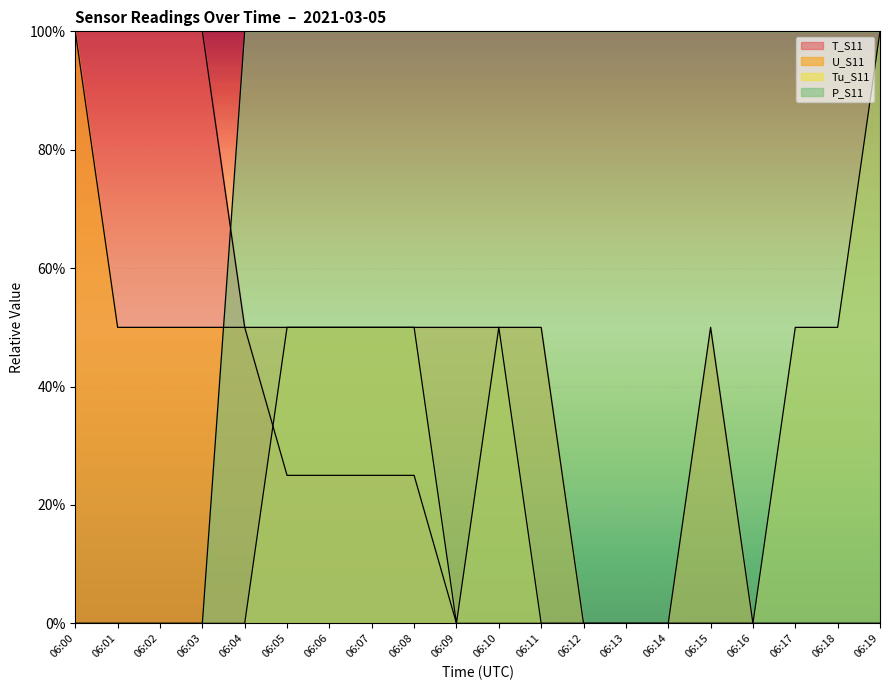

How many times do T_S11 and P_S11 cross each other?

1